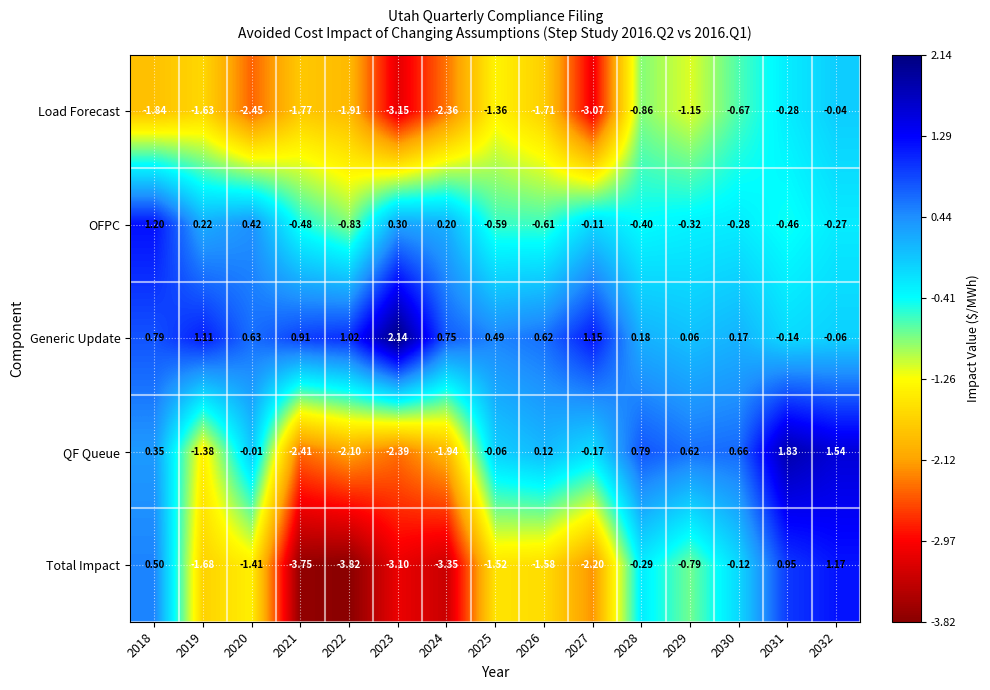

How many distinct data groups are displayed?

5